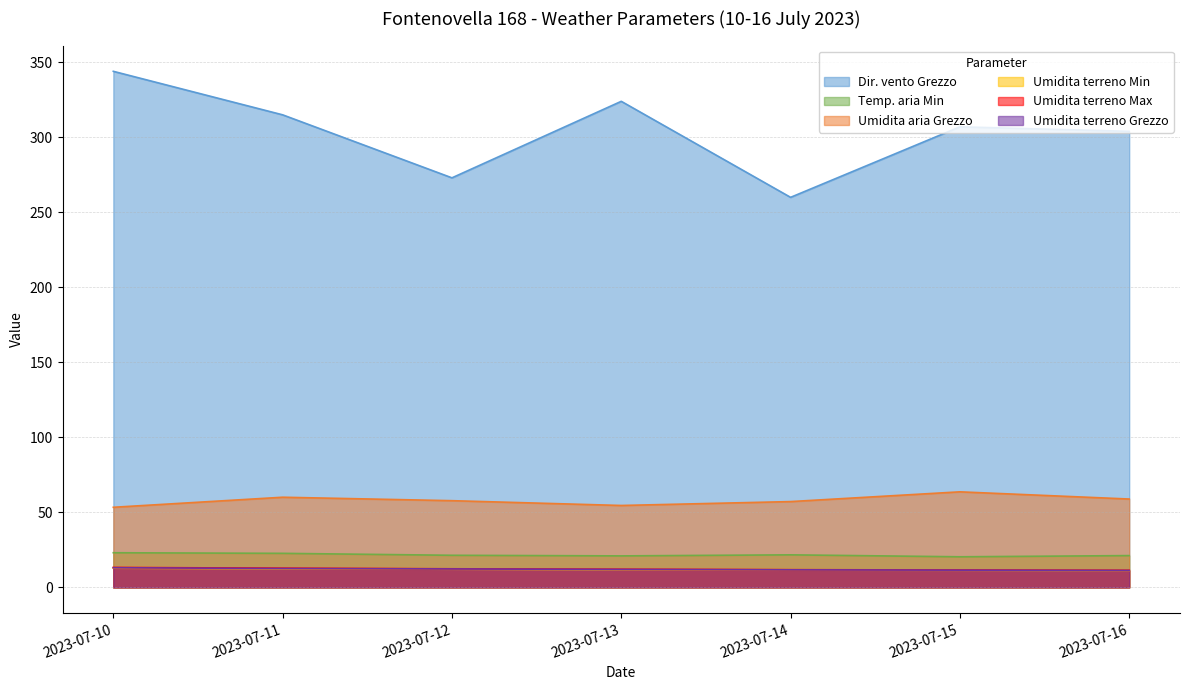

How many data points in Temp. aria Min are above 21?

5